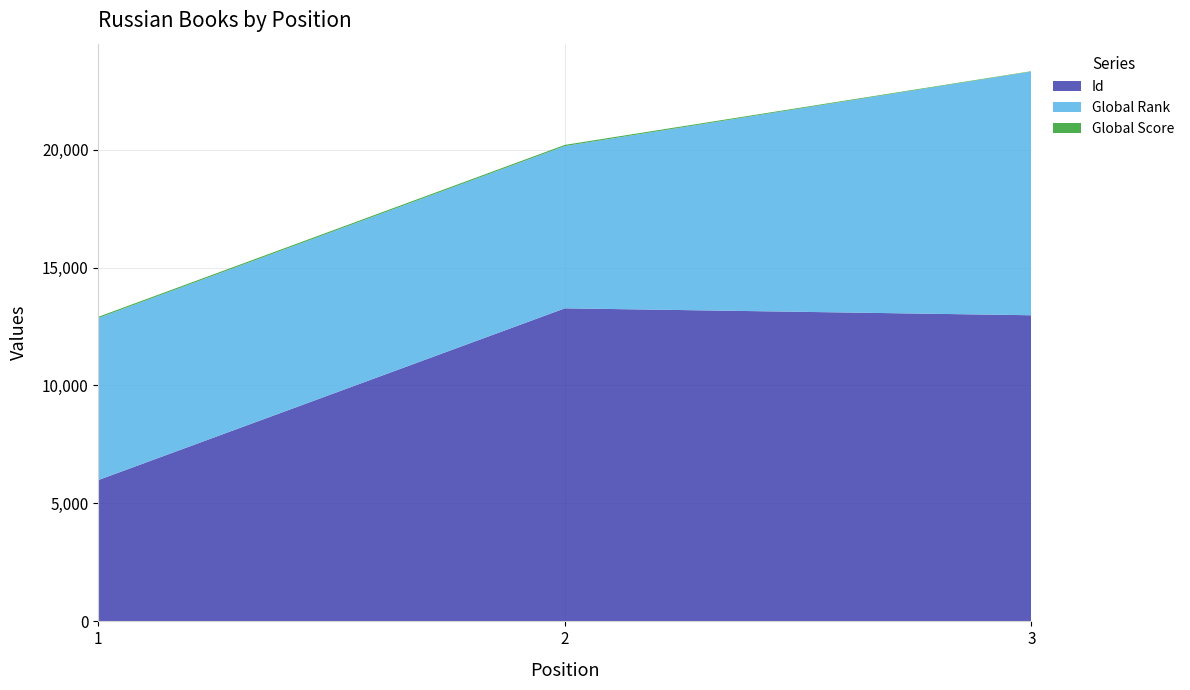

Reading left to right, what are all the values shown in this chart?

Id: 1=5991	2=13270	3=12976
Global Rank: 1=6870	2=6878	3=10329
Global Score: 1=50	2=50	3=17